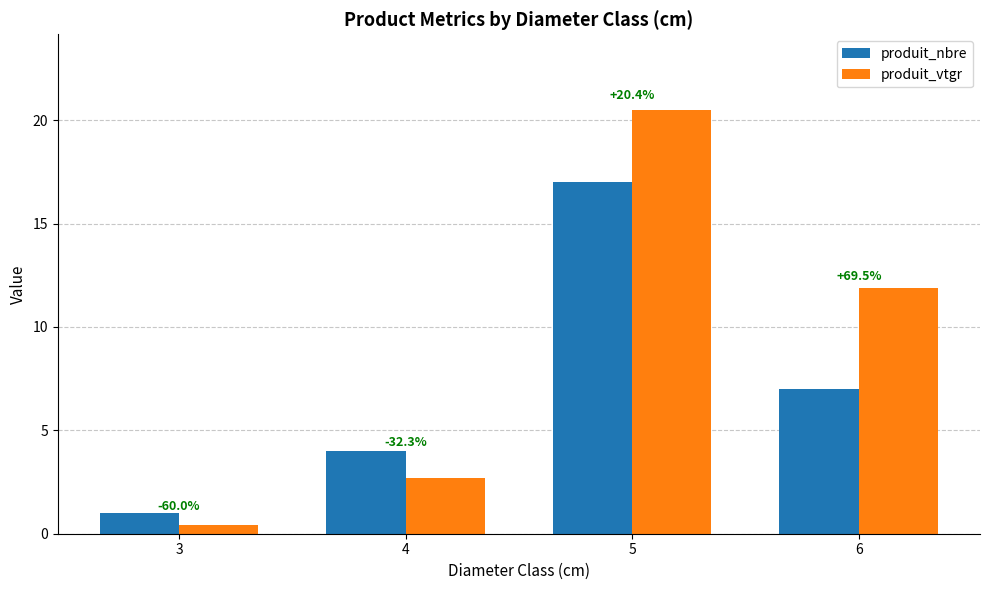

Between 4 and 5, which series saw the biggest shift?

produit_vtgr